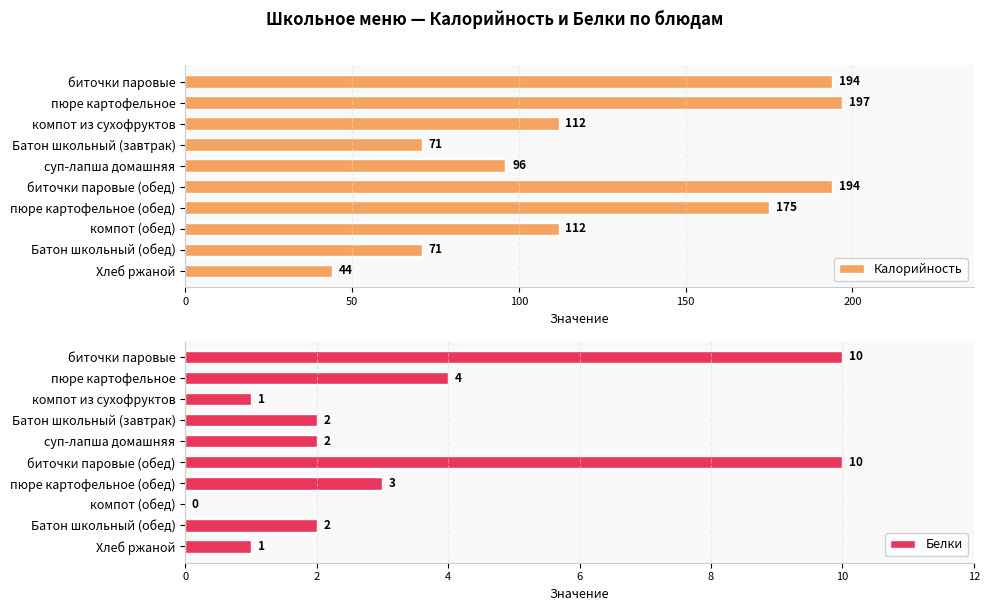

Rank the series by their average value, from highest to lowest.

Калорийность, Белки